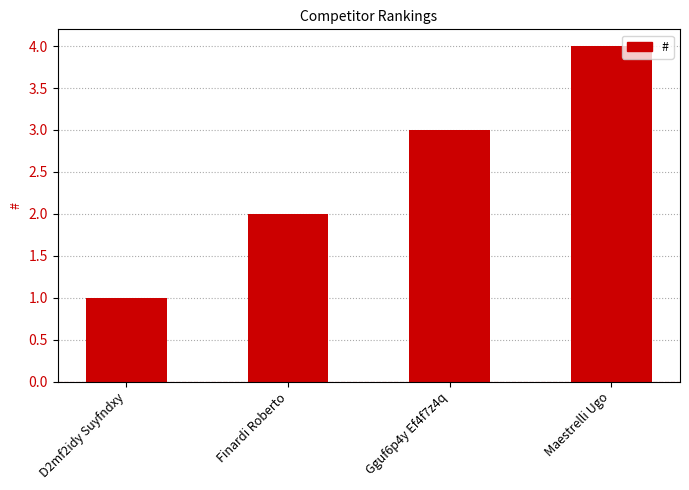

What is the ratio of the value at Gguf6p4y Ef4f7z4q to the value at D2mf2idy Suyfndxy?

3.0